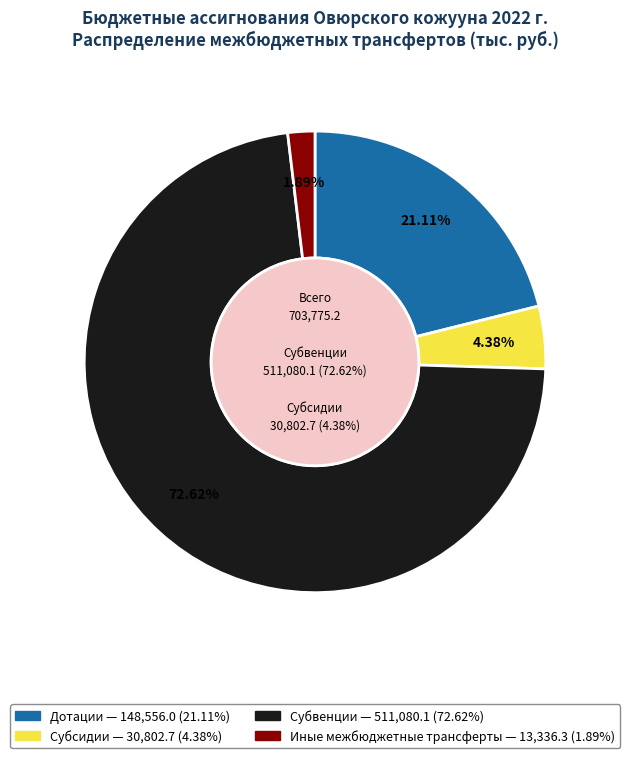

What is the largest slice in the pie chart?

Субвенции